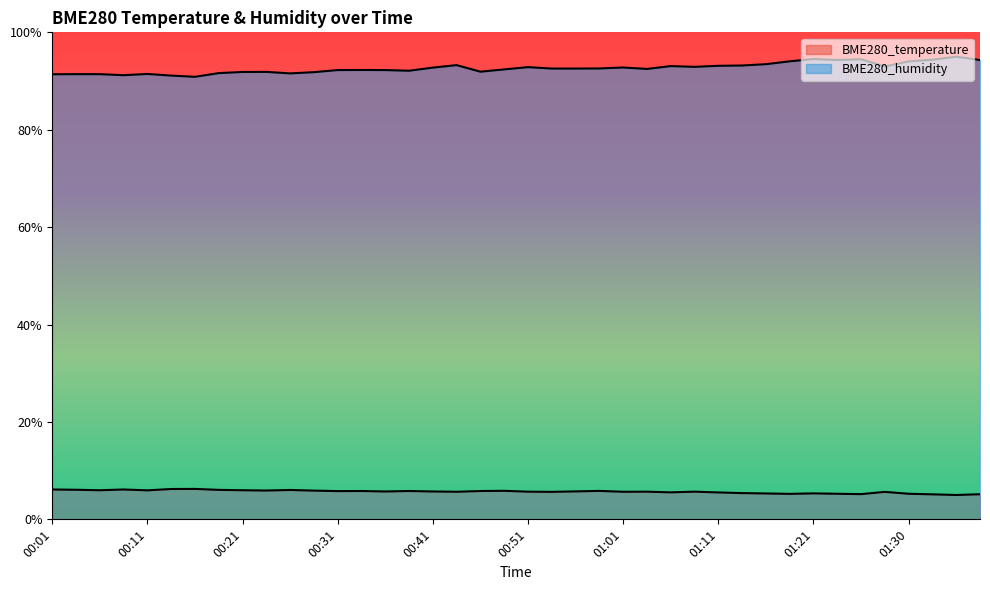

How many values in the BME280_humidity series exceed 92?

27